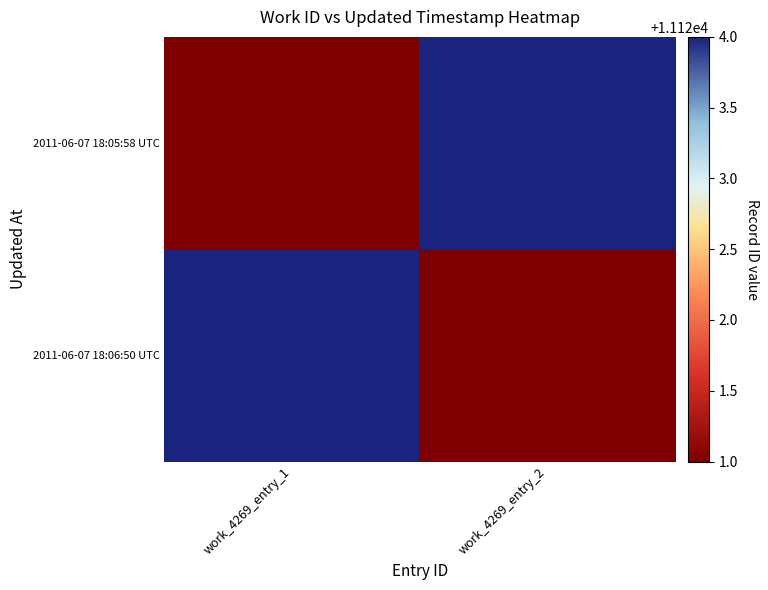

Count the number of data series in this chart.

2